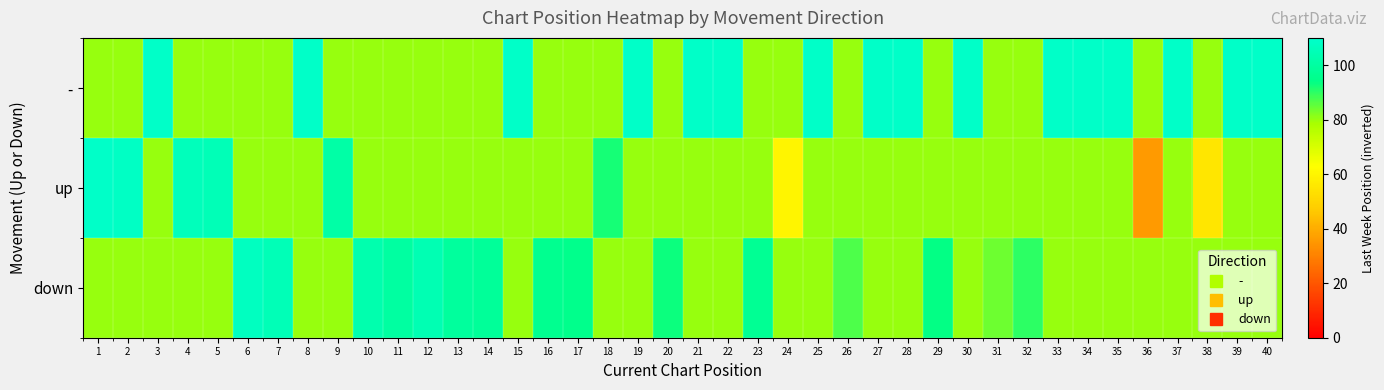

Reading left to right, extract all data points from this chart.

-: 1=80	2=80	3=109	4=80	5=80	6=80	7=80	8=109	9=80	10=80	11=80	12=80	13=80	14=80	15=109	16=80	17=80	18=80	19=109	20=80	21=109	22=109	23=80	24=80	25=109	26=80	27=109	28=109	29=80	30=109	31=80	32=80	33=109	34=109	35=109	36=80	37=109	38=80	39=109	40=109
up: 1=109	2=108	3=80	4=106	5=105	6=80	7=80	8=80	9=101	10=80	11=80	12=80	13=80	14=80	15=80	16=80	17=80	18=92	19=80	20=80	21=80	22=80	23=80	24=60	25=80	26=80	27=80	28=80	29=80	30=80	31=80	32=80	33=80	34=80	35=80	36=36	37=80	38=55	39=80	40=80
down: 1=80	2=80	3=80	4=80	5=80	6=107	7=105	8=80	9=80	10=103	11=100	12=104	13=99	14=98	15=80	16=96	17=95	18=80	19=80	20=93	21=80	22=80	23=97	24=80	25=80	26=87	27=80	28=80	29=94	30=80	31=84	32=90	33=80	34=80	35=80	36=80	37=80	38=80	39=80	40=80